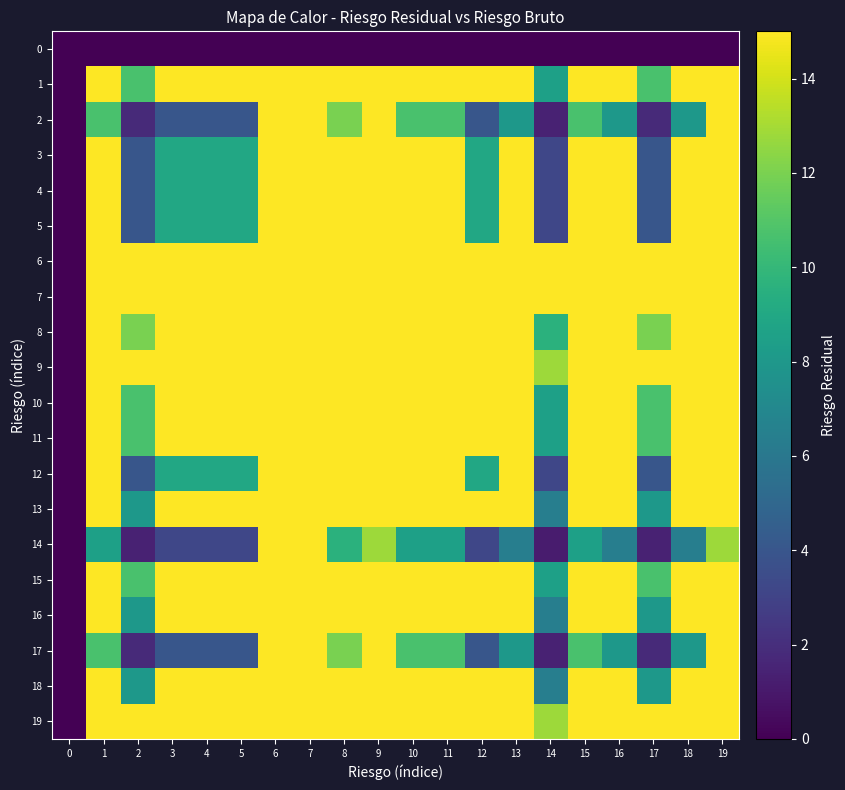

What is the difference between the highest and lowest values at 5?

45.0